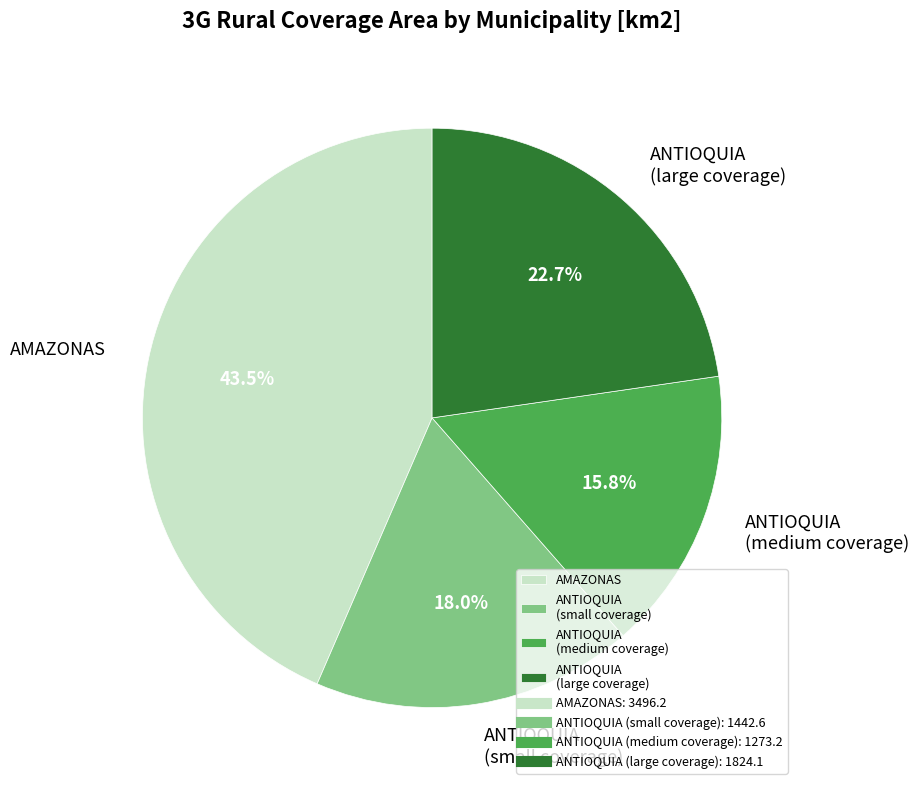

Which slice is the largest?

AMAZONAS